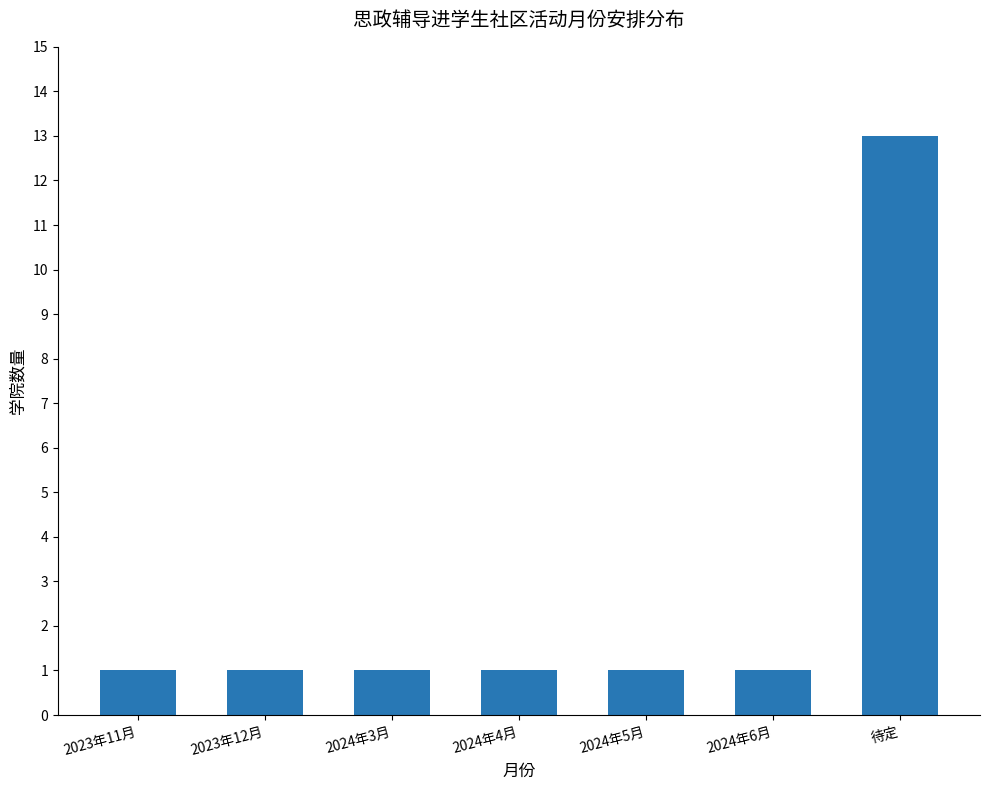

Which label corresponds to the largest value in the chart?

待定